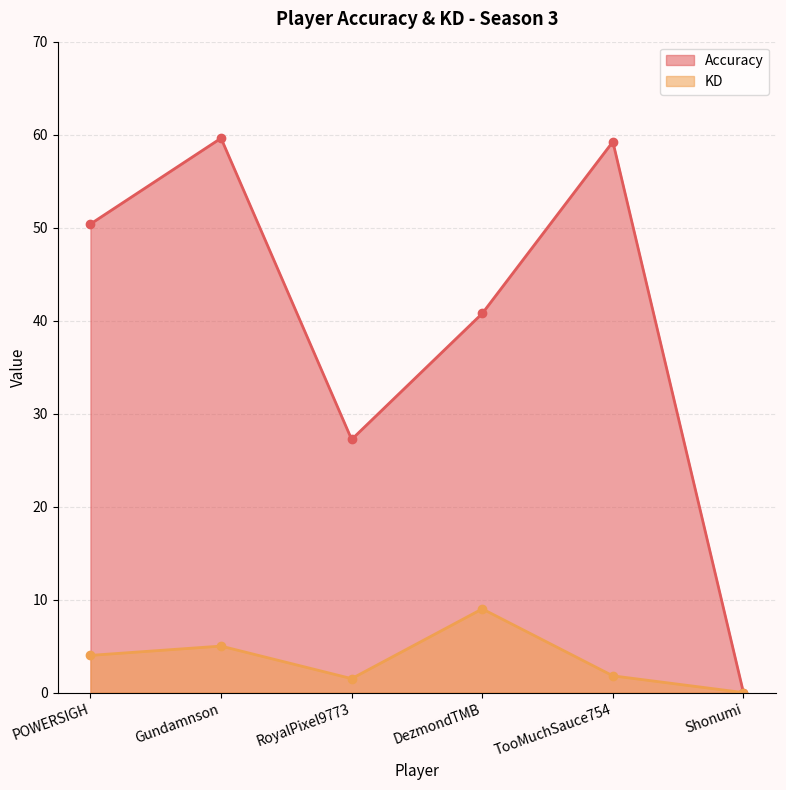

What are all the series names shown in the legend?

Accuracy, KD